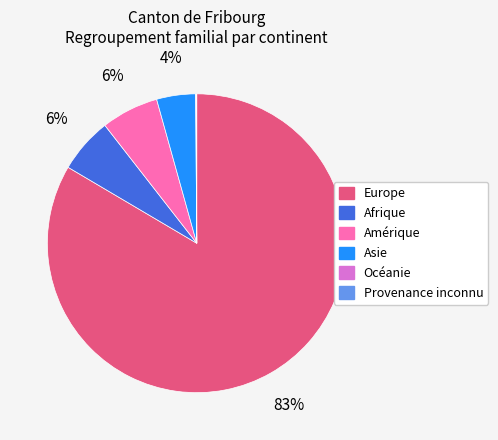

Which category accounts for the majority?

Europe